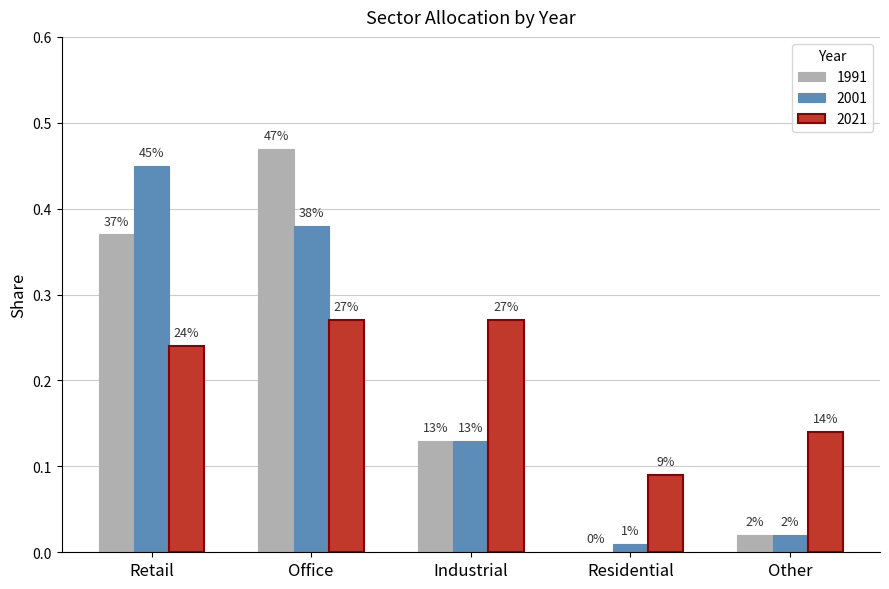

The 2001 series shows 0.6 at Retail. True or false?

False